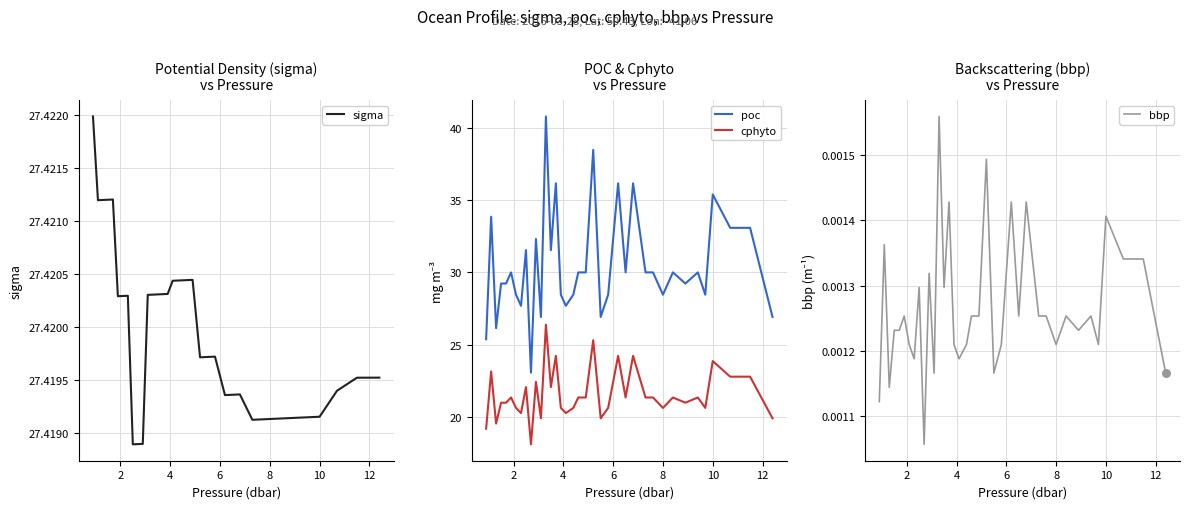

What are all the series names shown in the legend?

sigma, poc, cphyto, bbp